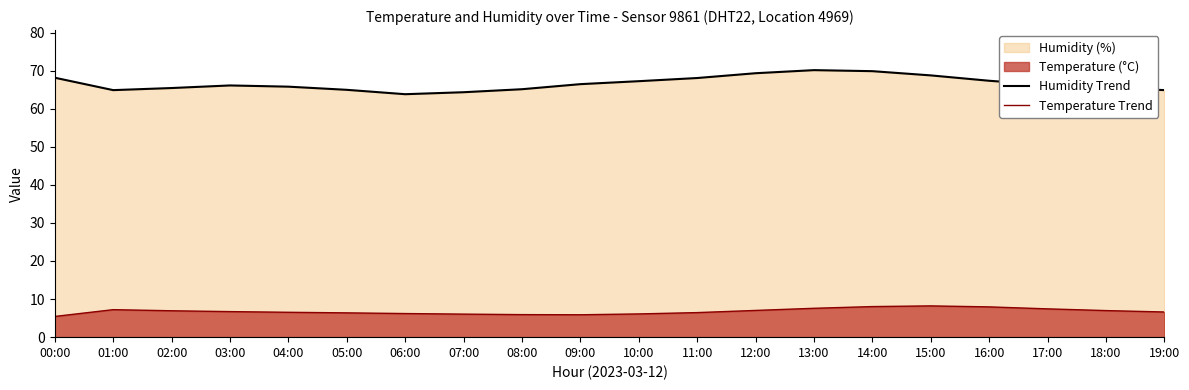

Reading right to left, transcribe all the data shown in this chart.

Humidity Trend: 19:00=64.9	18:00=65.4	17:00=66.2	16:00=67.3	15:00=68.7	14:00=69.8	13:00=70.1	12:00=69.3	11:00=68.0	10:00=67.2	09:00=66.4	08:00=65.1	07:00=64.3	06:00=63.8	05:00=65.0	04:00=65.8	03:00=66.1	02:00=65.4	01:00=64.9	00:00=68.1
Temperature Trend: 19:00=6.6	18:00=7.0	17:00=7.4	16:00=8.0	15:00=8.2	14:00=8.0	13:00=7.6	12:00=7.0	11:00=6.5	10:00=6.1	09:00=5.9	08:00=5.9	07:00=6.0	06:00=6.2	05:00=6.4	04:00=6.5	03:00=6.7	02:00=6.9	01:00=7.2	00:00=5.4